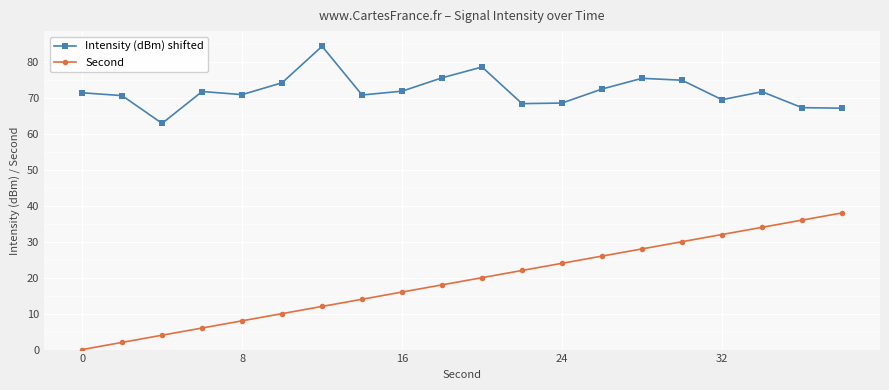

What is the value of the Second point at the 20th from the left?

38.0